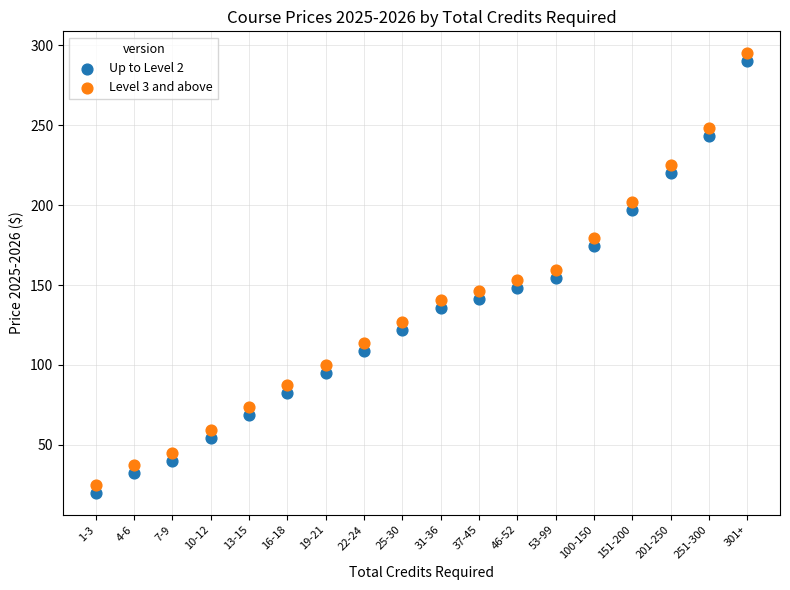

Which series reaches the minimum Y coordinate?

Up to Level 2